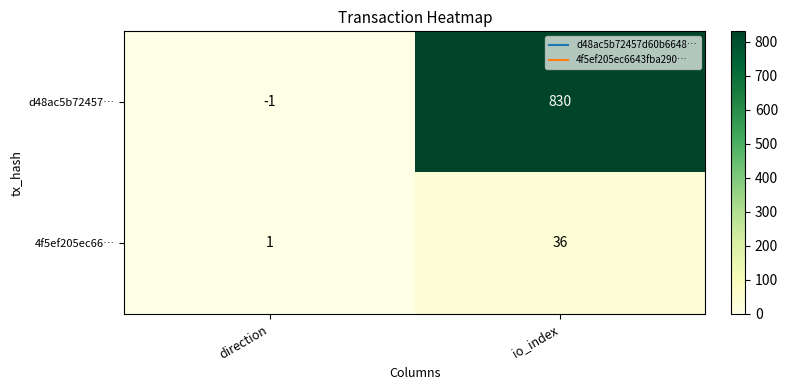

At how many categories does at least one series exceed 634?

1